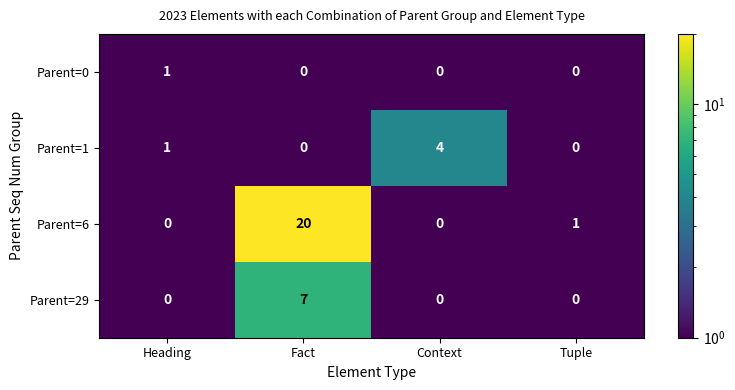

Reading left to right, extract all data points from this chart.

Parent=0: 1	0	0	0
Parent=1: 1	0	4	0
Parent=6: 0	20	0	1
Parent=29: 0	7	0	0